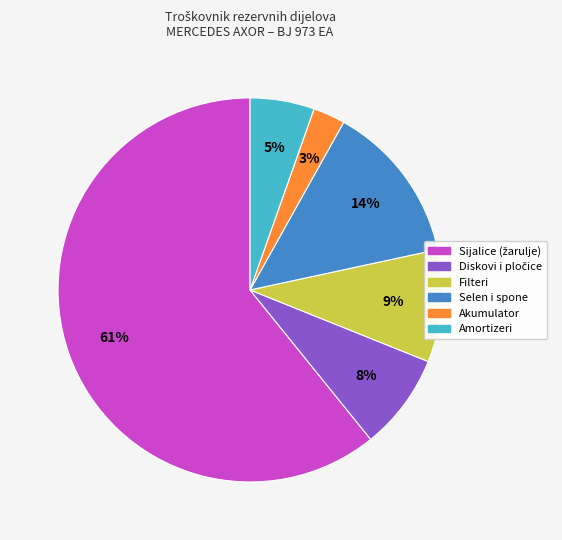

To the nearest percent, what is the average slice percentage?

17%